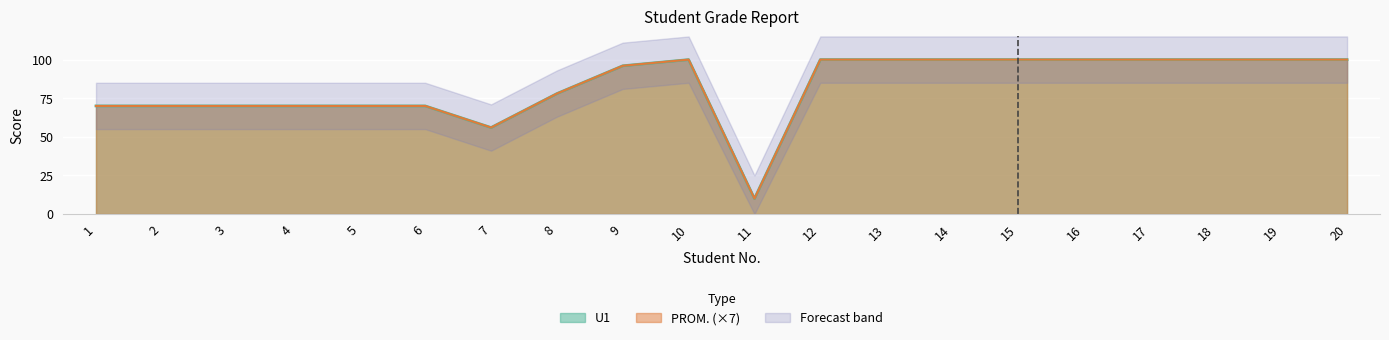

What is the maximum value for U1?

100